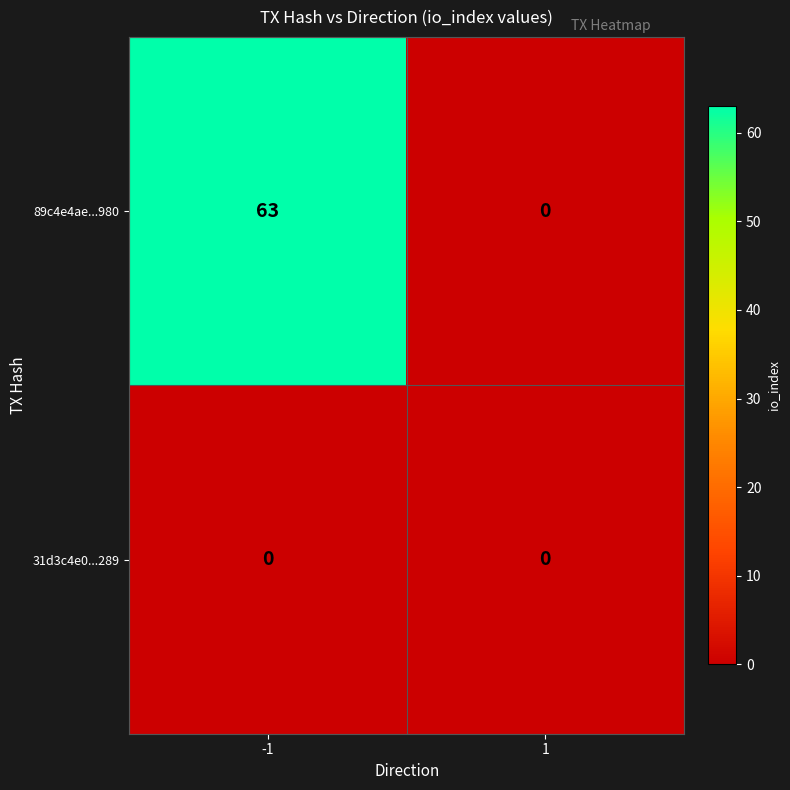

The 31d3c4e0...289 series shows 0 at -1. True or false?

True